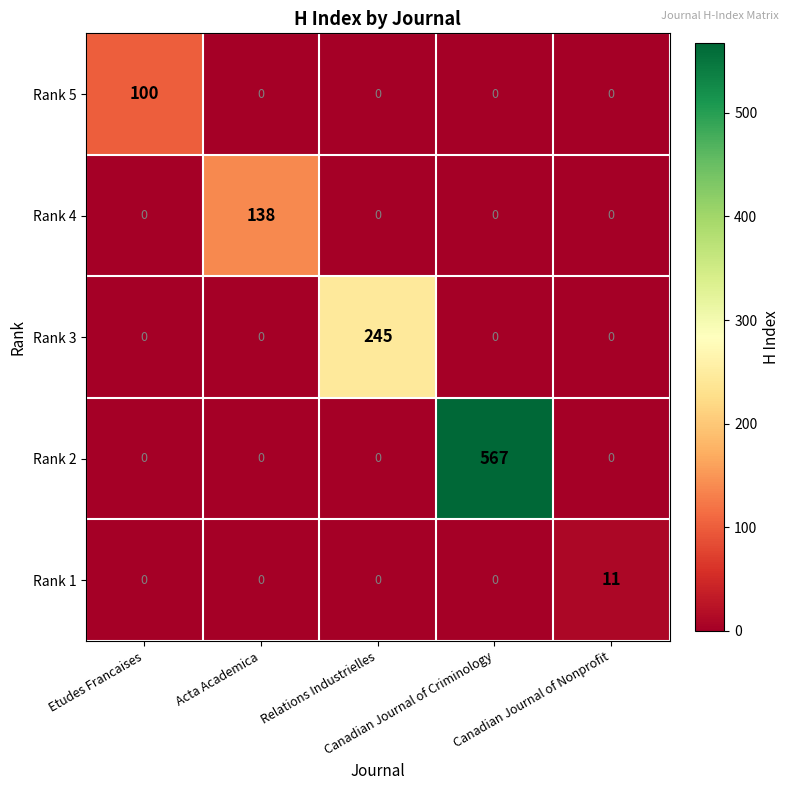

How many series are shown in this chart?

5